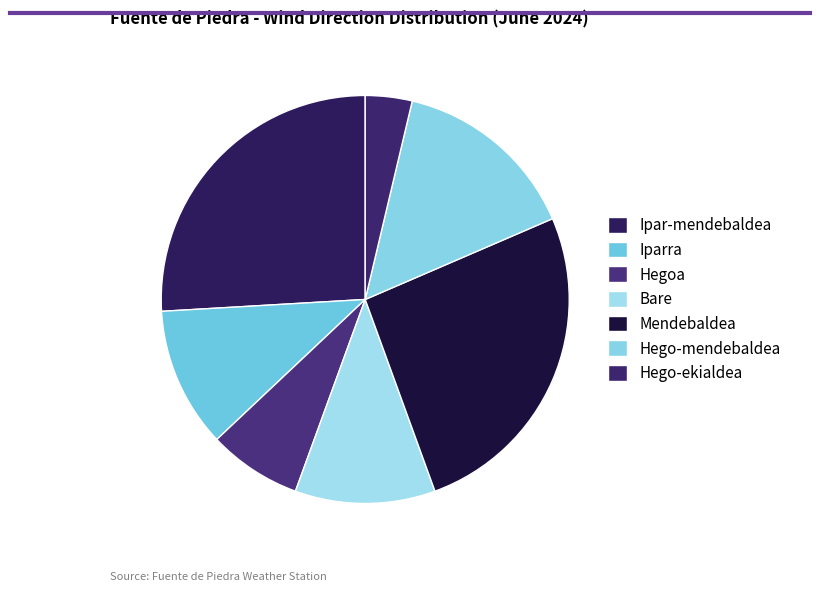

Is the sum of Ipar-mendebaldea and Bare greater than half?

No